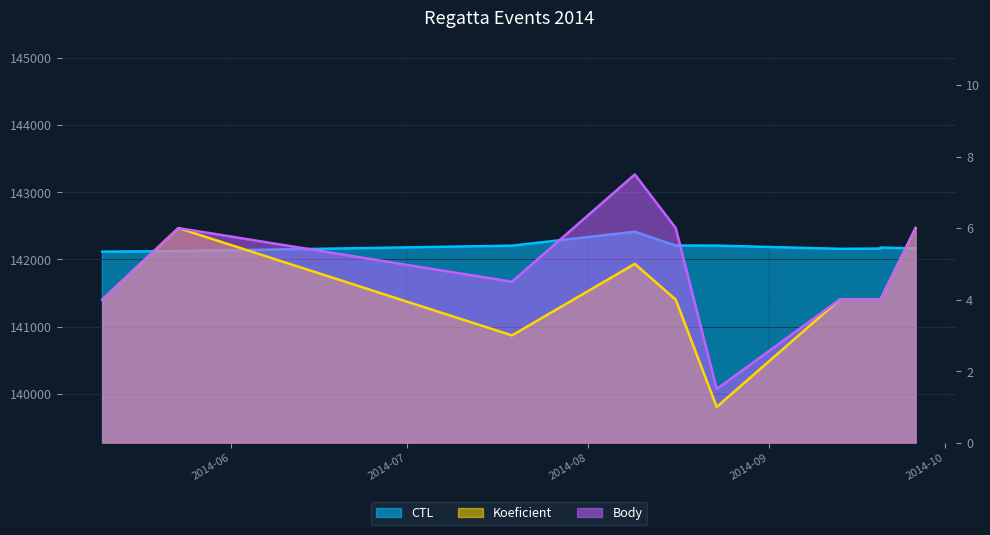

What is the spread (max minus min) of values at 2014-07-19?

142201.0